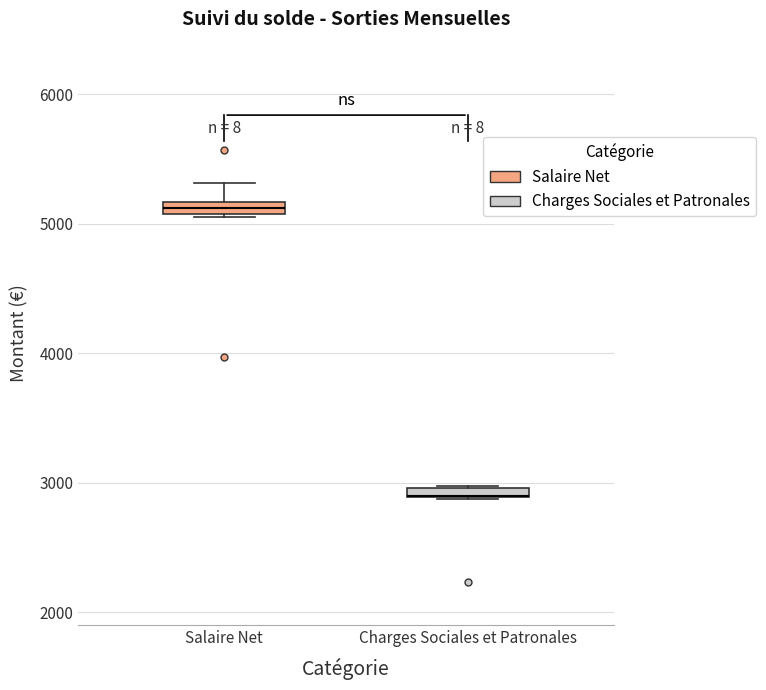

Where is the lower edge of the box for Salaire Net on the y-axis? The values are not printed on the chart, so give them approximately, as read against the axis.

5100